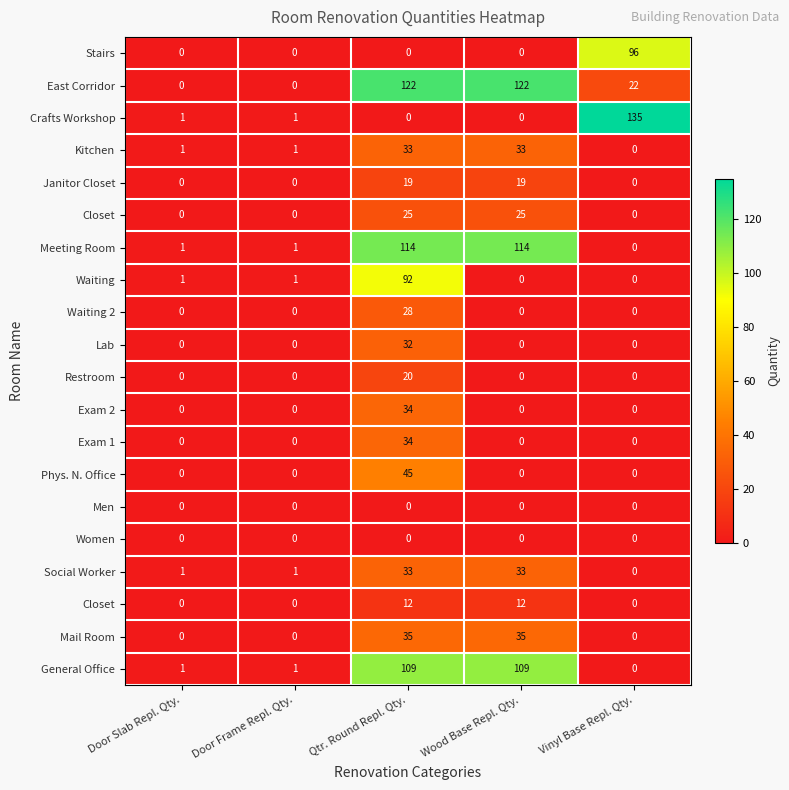

At which category is the sum across all series the highest?

Qtr. Round Repl. Qty.